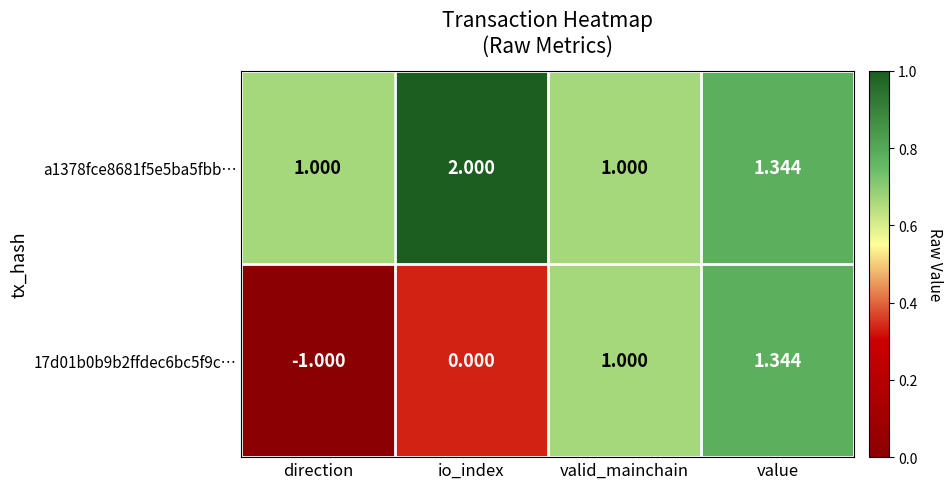

At which category does the chart reach its peak across all series?

io_index